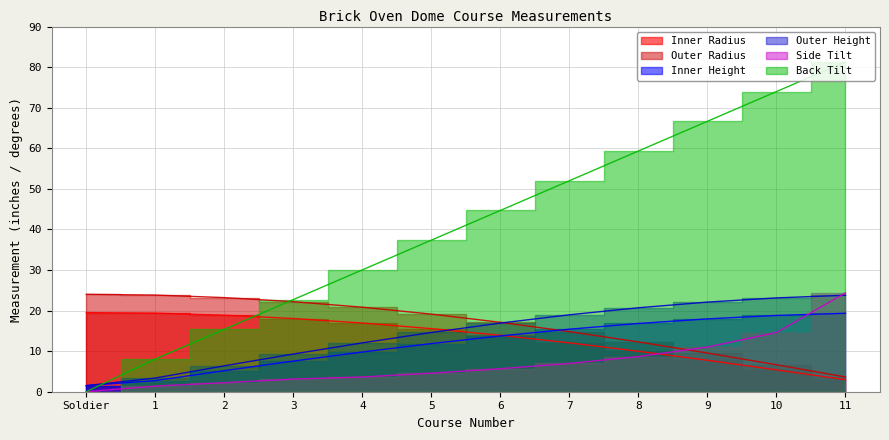

What is the sum of the Inner Radius values at 3 and 6?

31.9